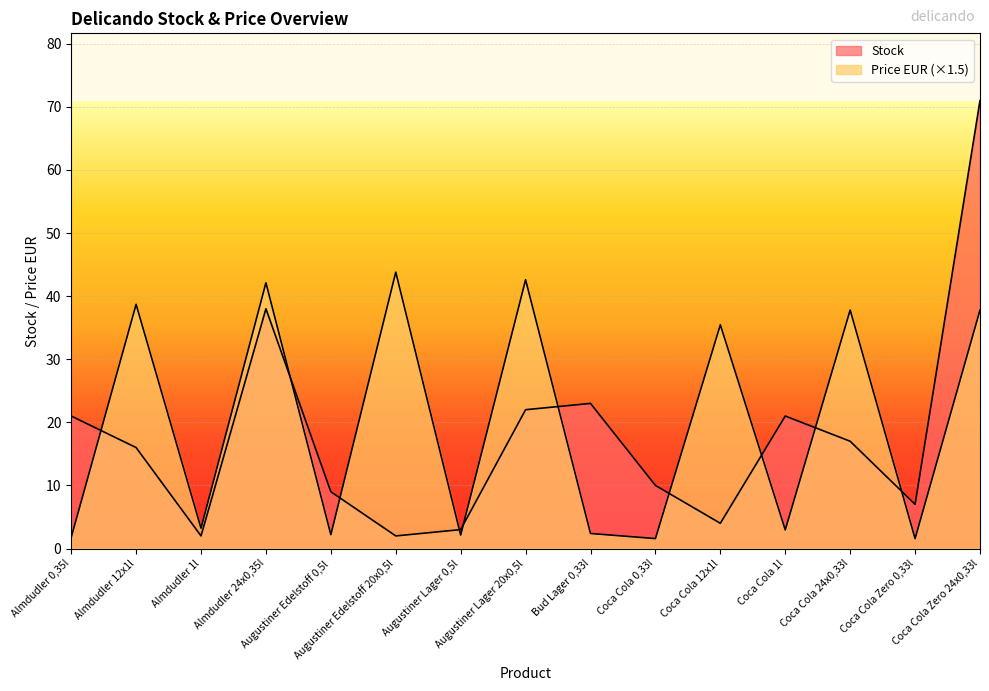

True or false: Stock has more than 1 interior local peaks.

True